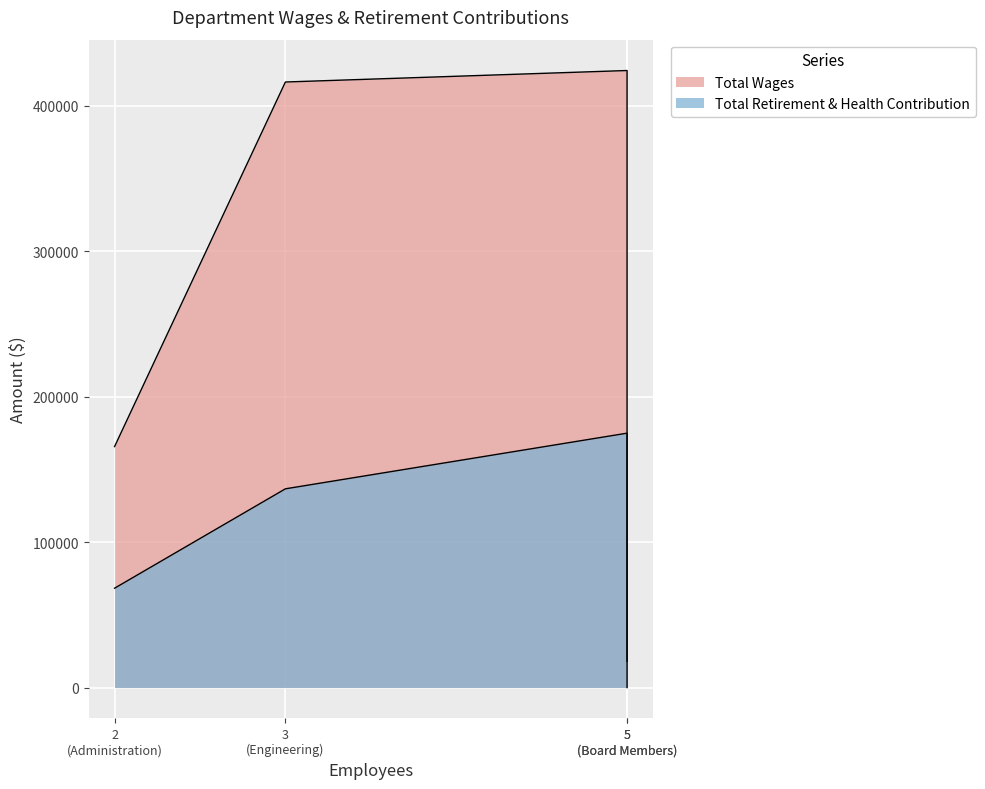

True or false: Total Wages and Total Retirement & Health Contribution intersect in this chart.

False